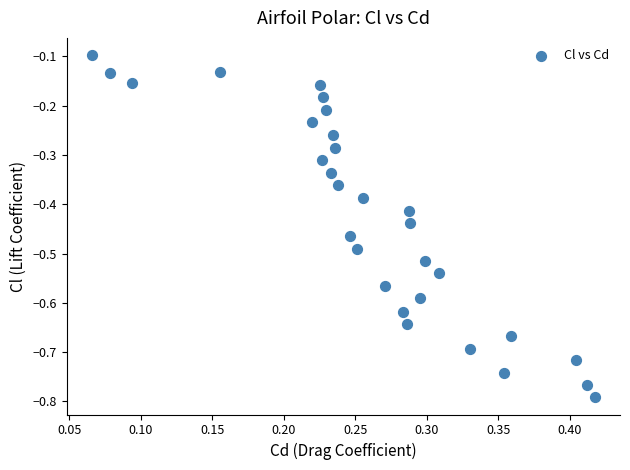

What is the range of X values (max minus min)?

0.4